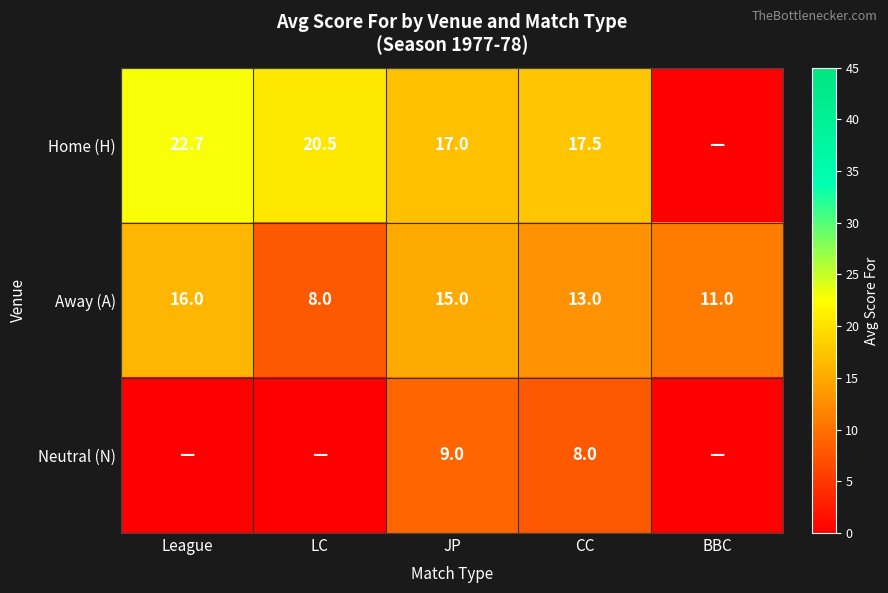

What is the total value across all series at CC?

38.5